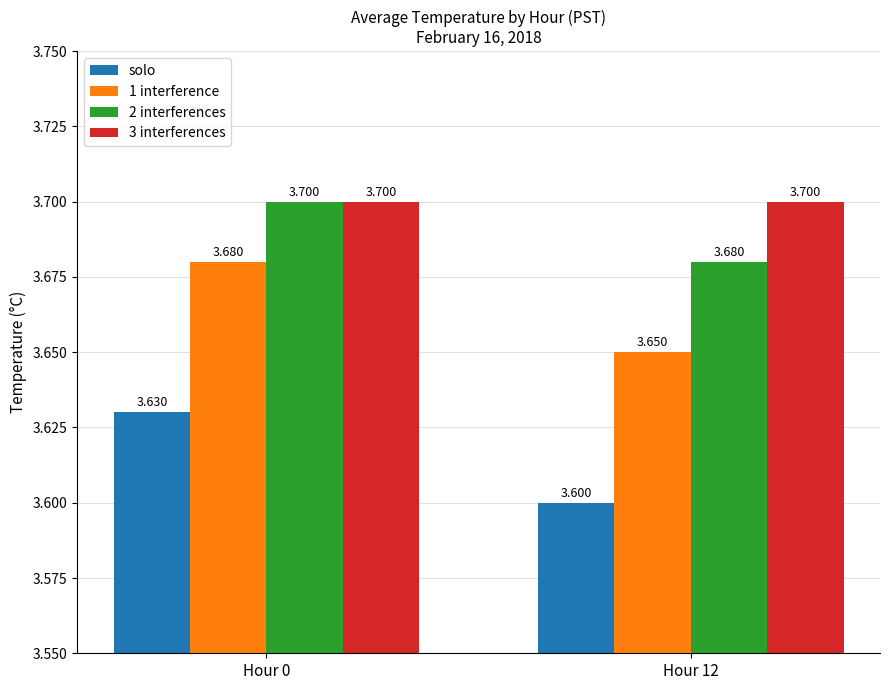

Reading left to right, list all the values displayed in this chart.

solo: Hour 0=3.6	Hour 12=3.6
1 interference: Hour 0=3.7	Hour 12=3.6
2 interferences: Hour 0=3.7	Hour 12=3.7
3 interferences: Hour 0=3.7	Hour 12=3.7